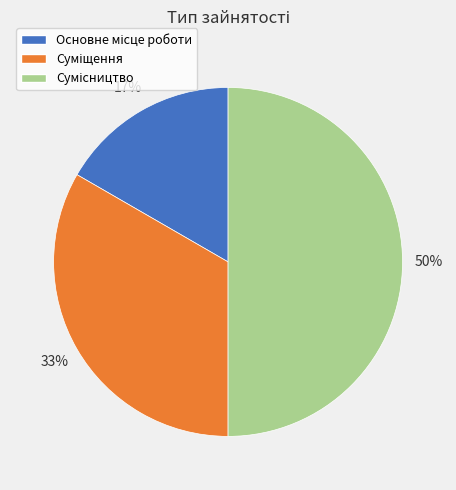

To the nearest percent, what is the average slice percentage?

33%